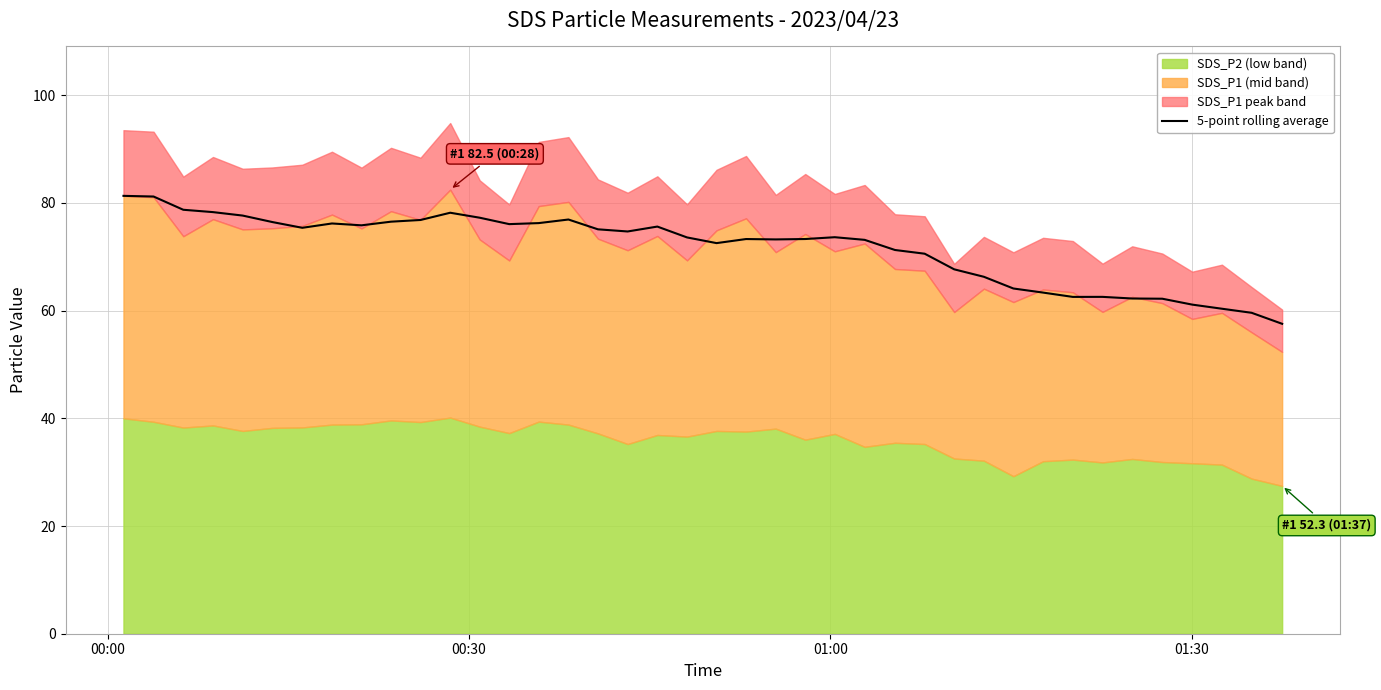

How many lines are shown in the chart?

1